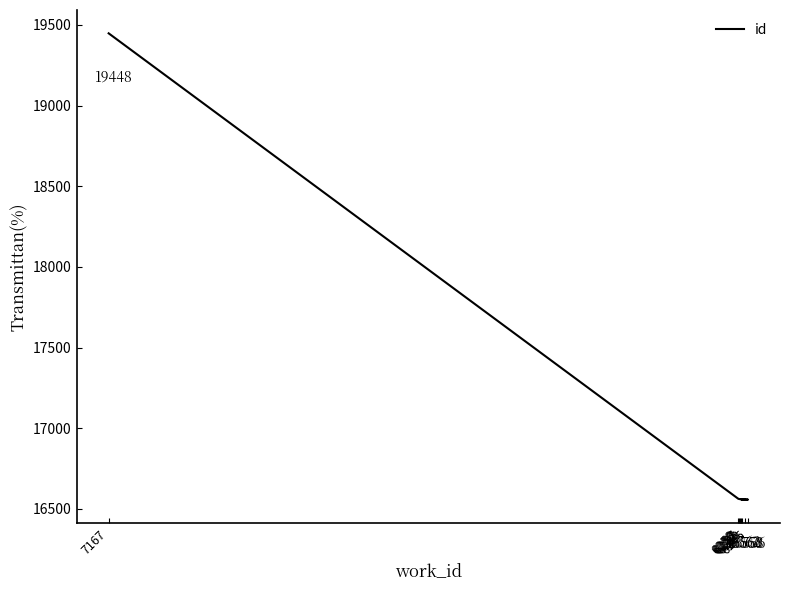

What is the ratio of the value at 6250 to the value at 6253?

1.0